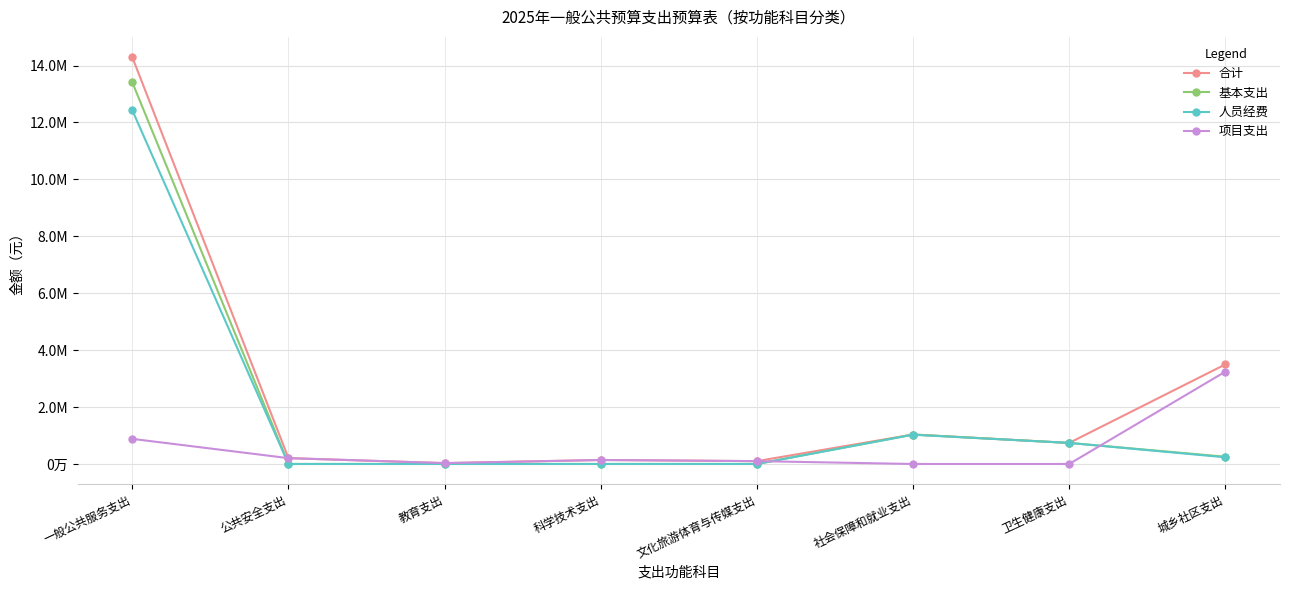

Does the chart have visible grid lines?

Yes